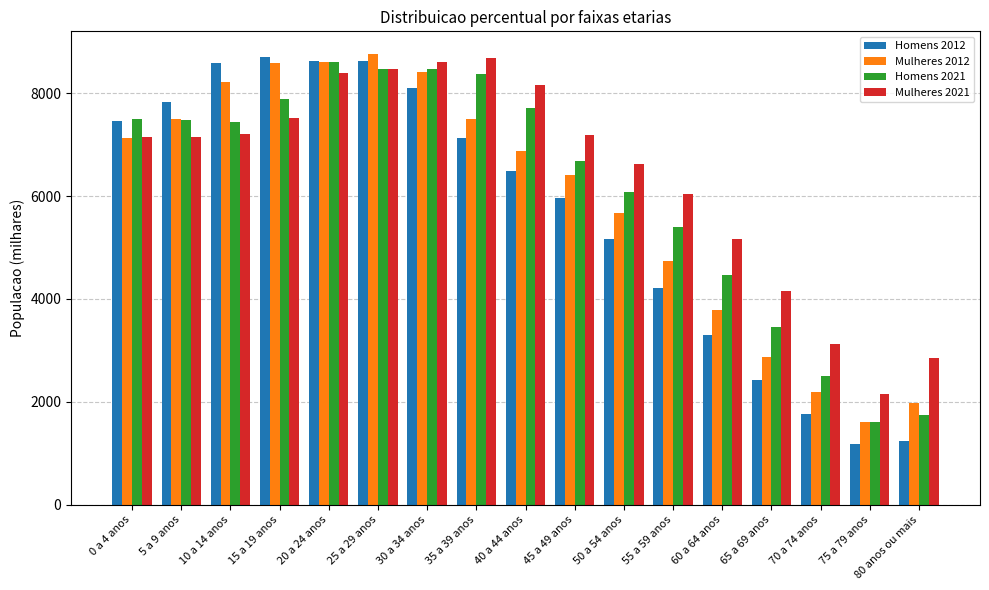

What are all the series names shown in the legend?

Homens 2012, Mulheres 2012, Homens 2021, Mulheres 2021